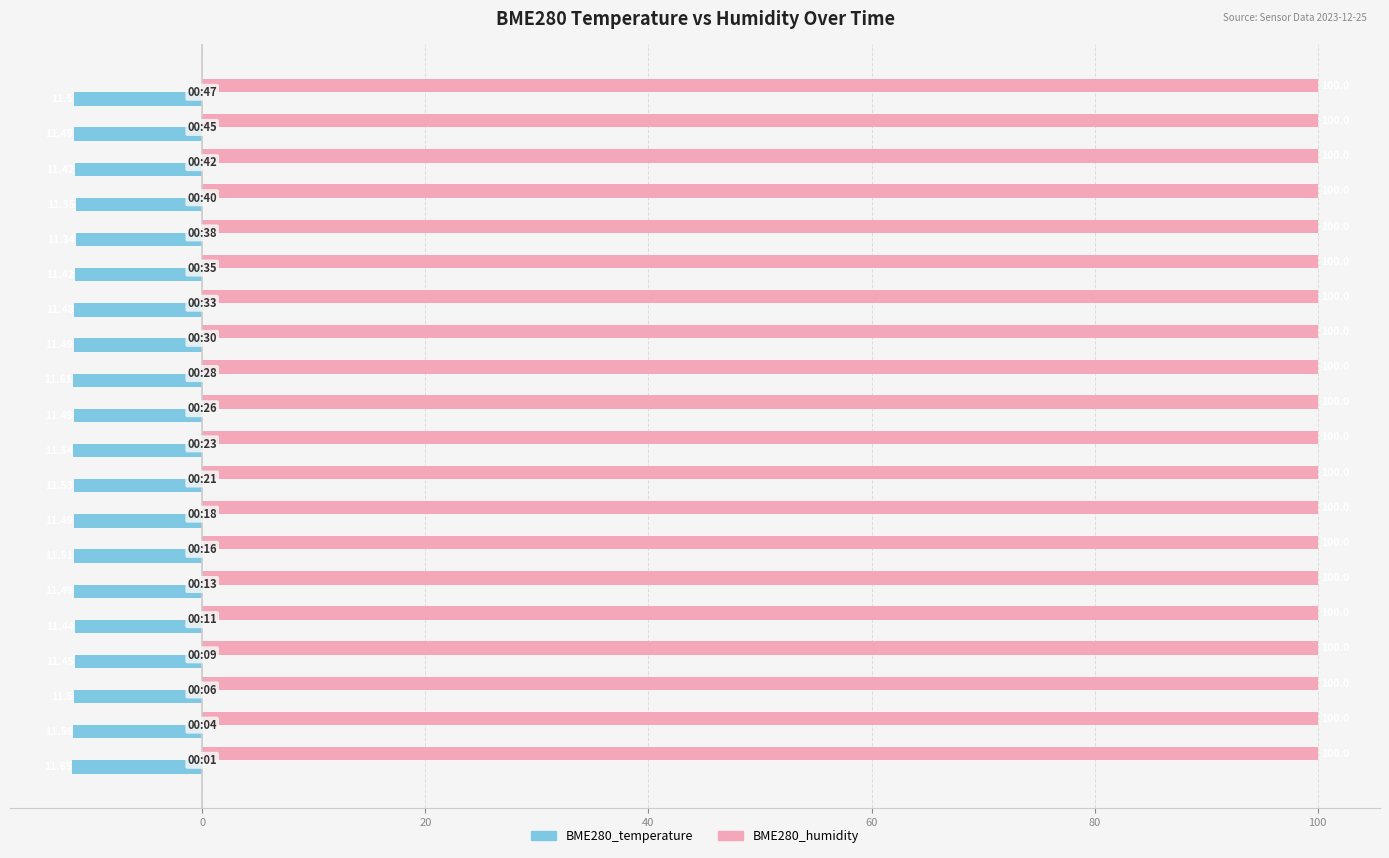

List the series in order of their peak value, lowest first.

BME280_temperature, BME280_humidity